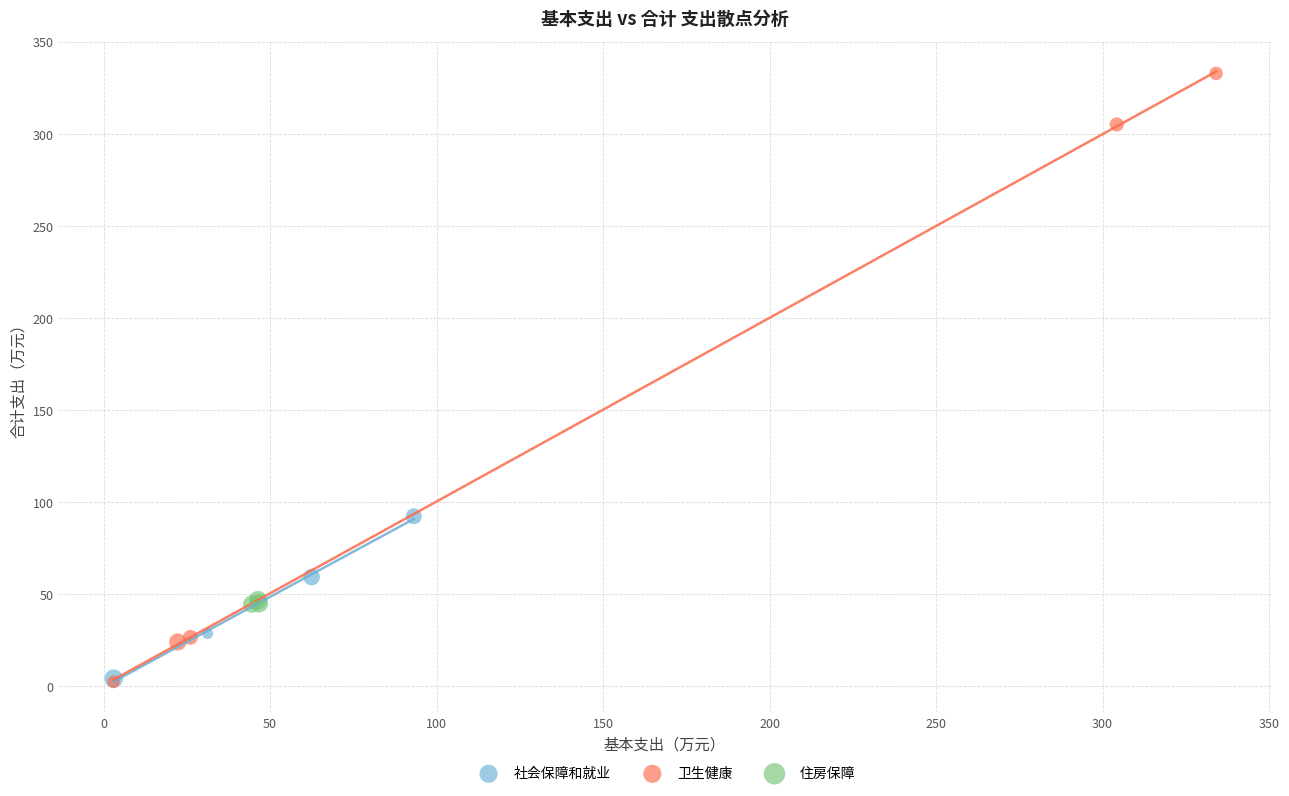

What are all the series names shown in the legend?

社会保障和就业, 卫生健康, 住房保障